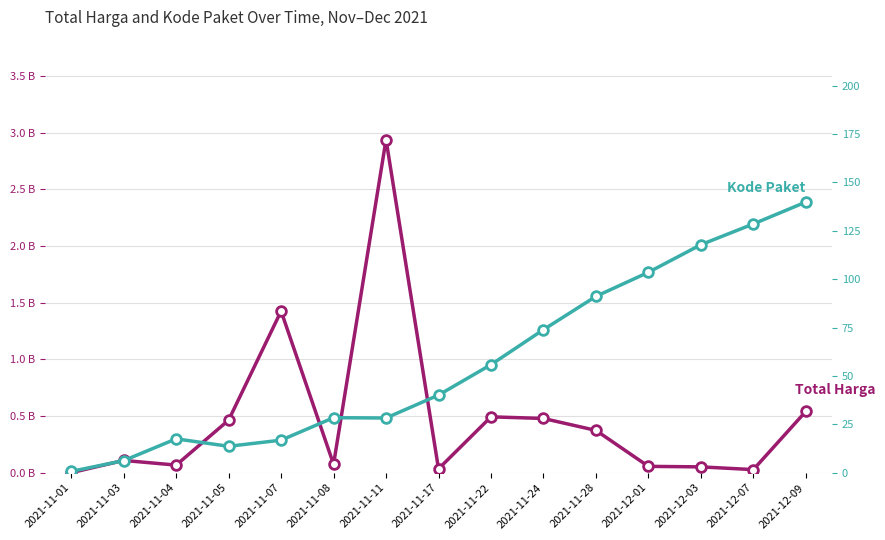

True or false: Total Harga (Billions IDR) and Kode Paket (×1000) intersect in this chart.

False